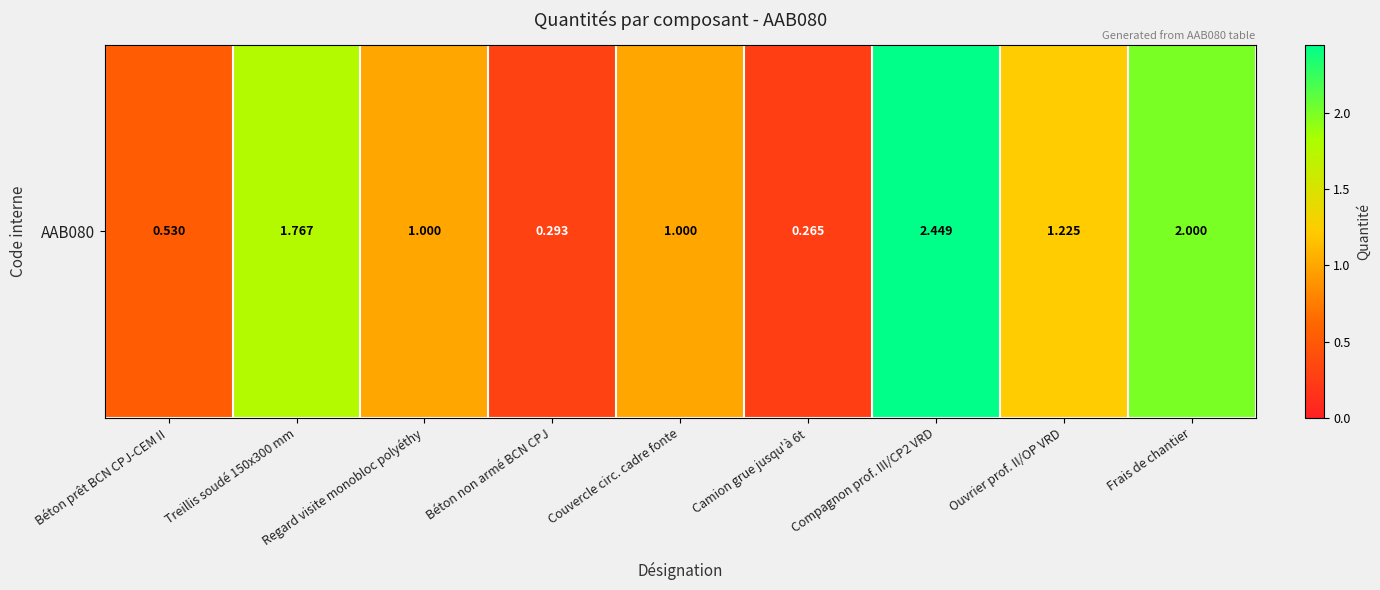

The chart shows a value of 0.1 at Camion grue jusqu'à 6t. True or false?

False